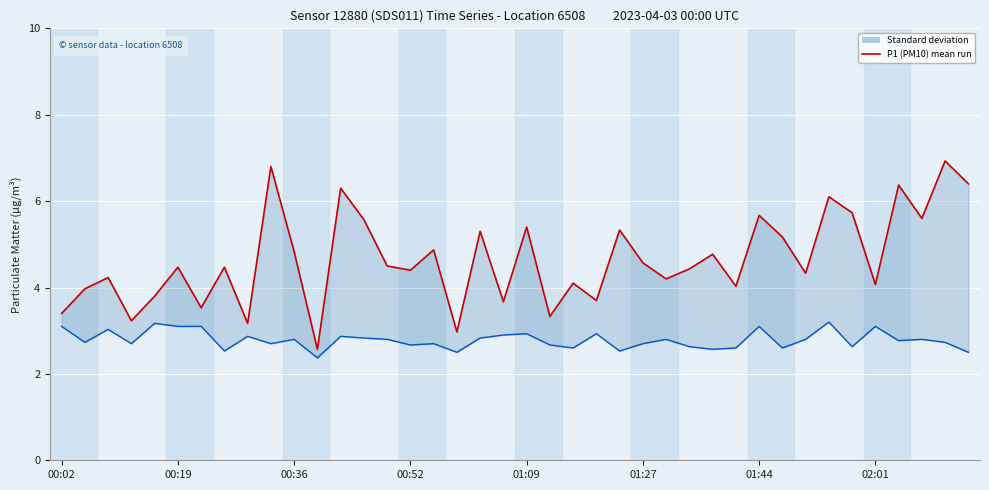

What is the smallest value displayed?

2.4